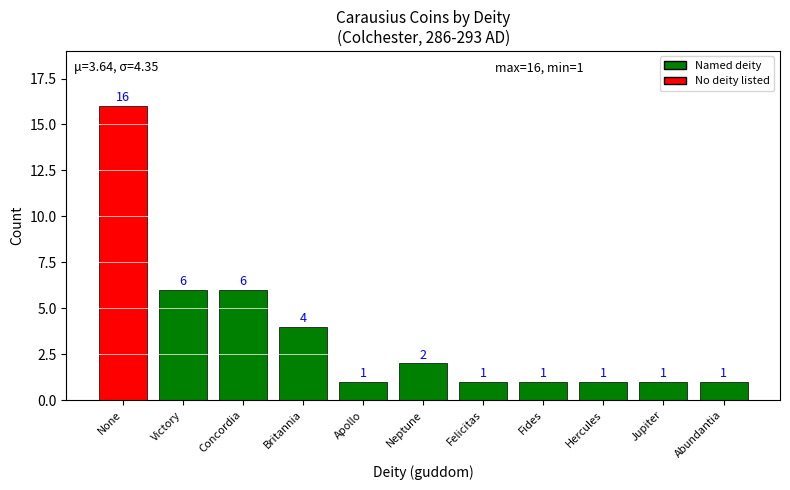

Reading left to right, list all the values displayed in this chart.

16	6	6	4	1	2	1	1	1	1	1